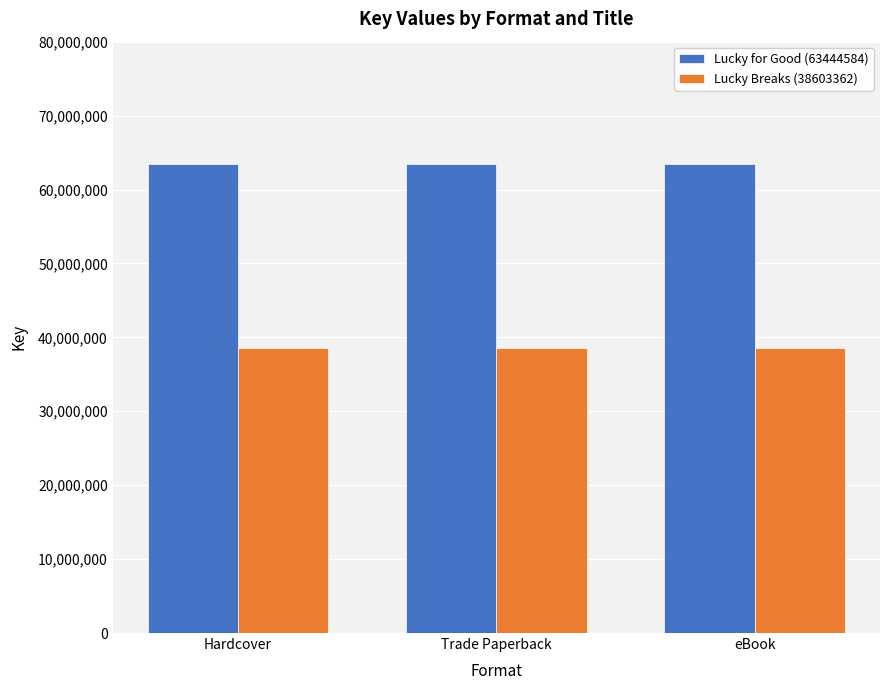

What is the approximate value of Lucky for Good (63444584) at Hardcover?

63444584